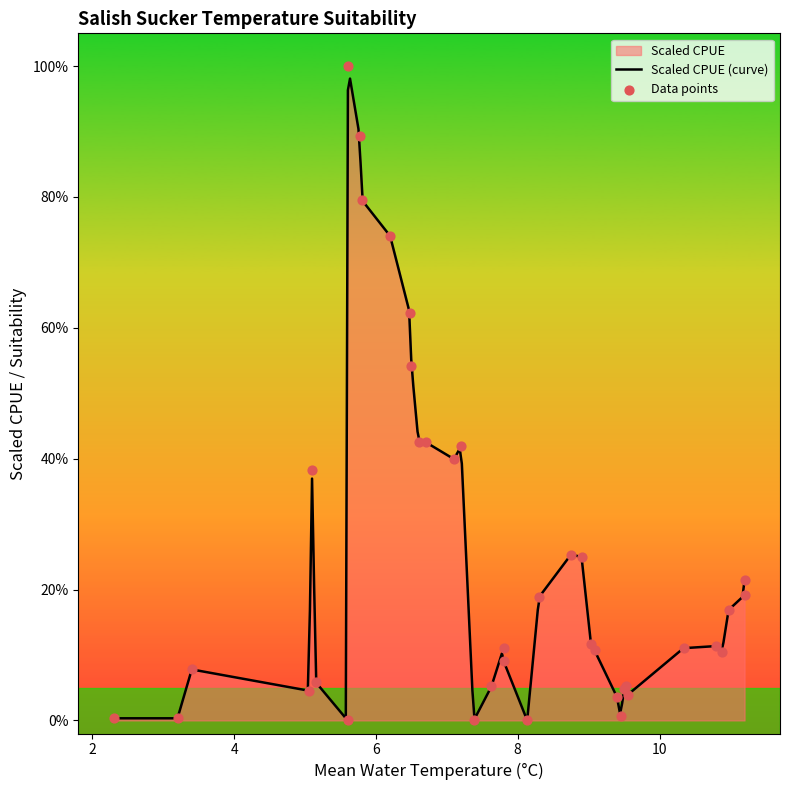

Which series reaches the maximum Y coordinate?

Scaled